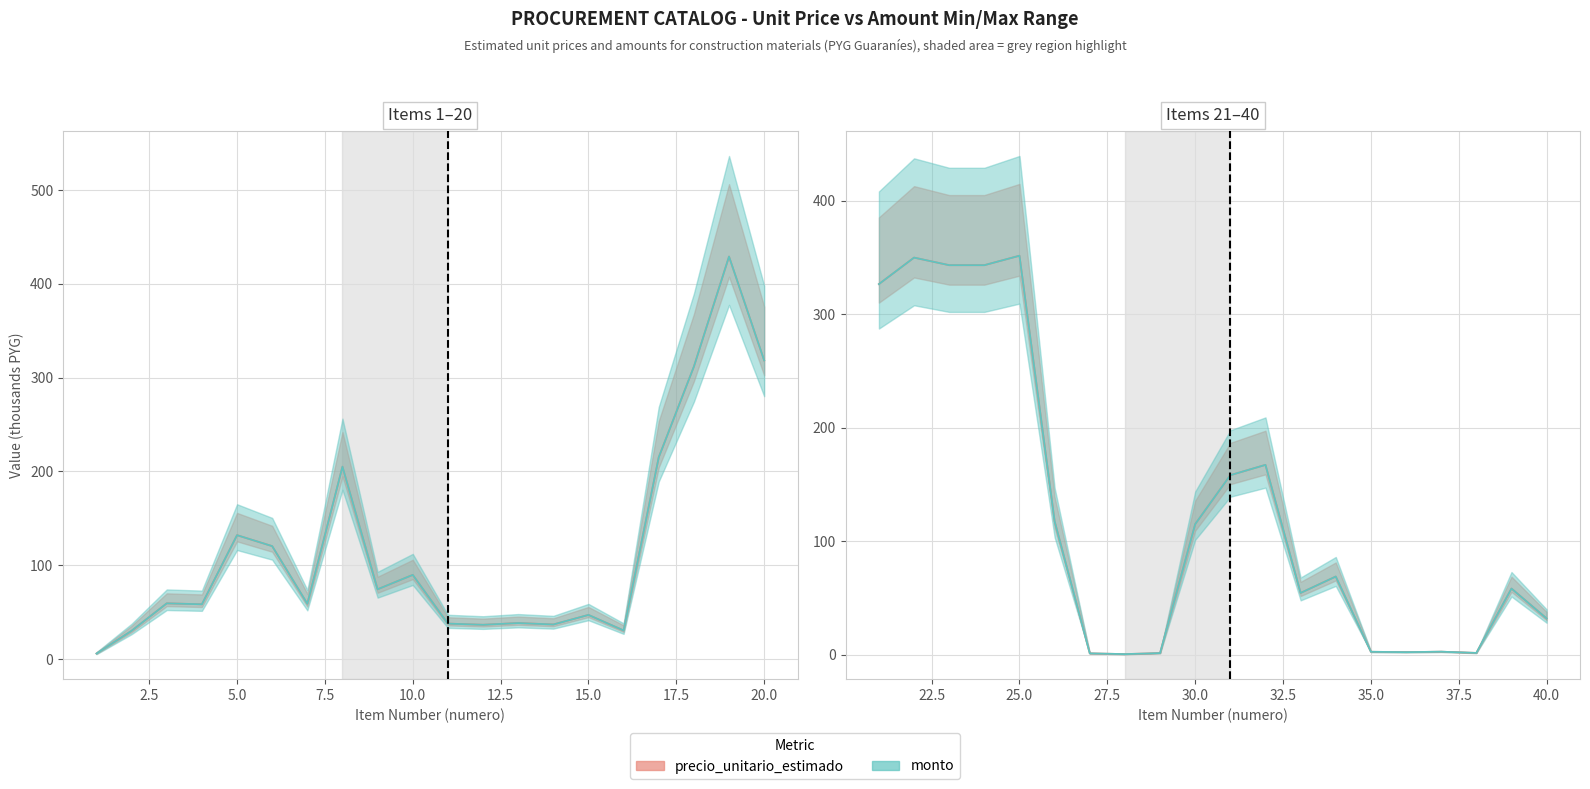

How many categories are shown in the chart?

20